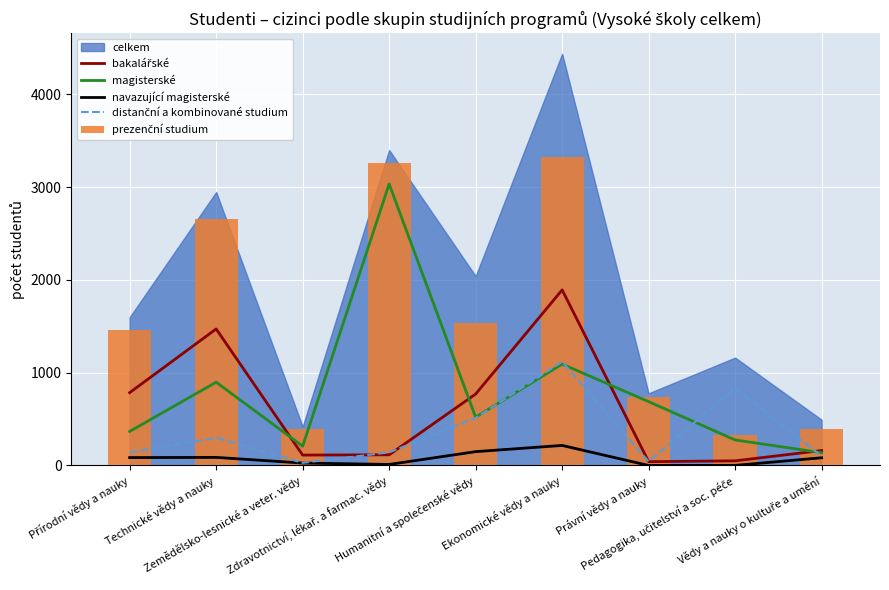

Which series has the largest total across all categories?

prezenční studium